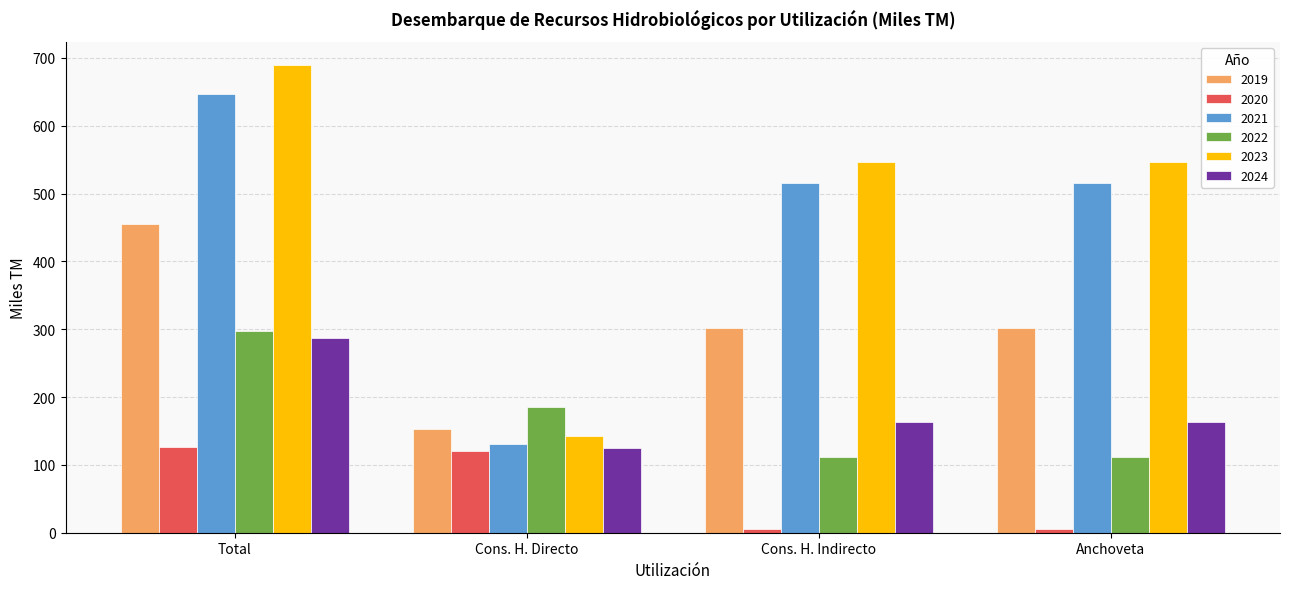

Rank the series by their maximum value, from highest to lowest.

2023, 2021, 2019, 2022, 2024, 2020